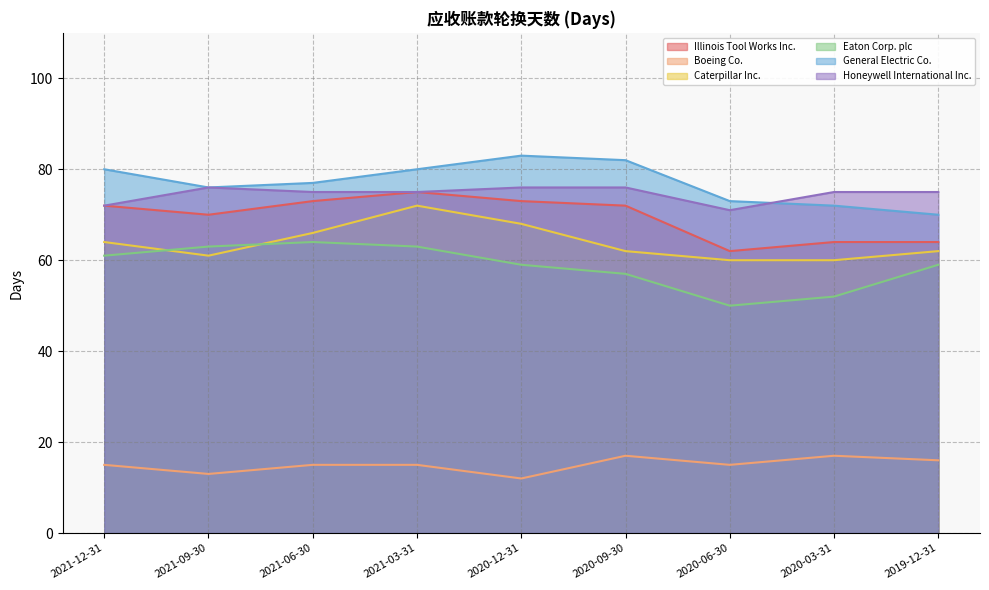

What is the approximate value of Eaton Corp. plc at 2021-09-30, to the nearest 10?

60